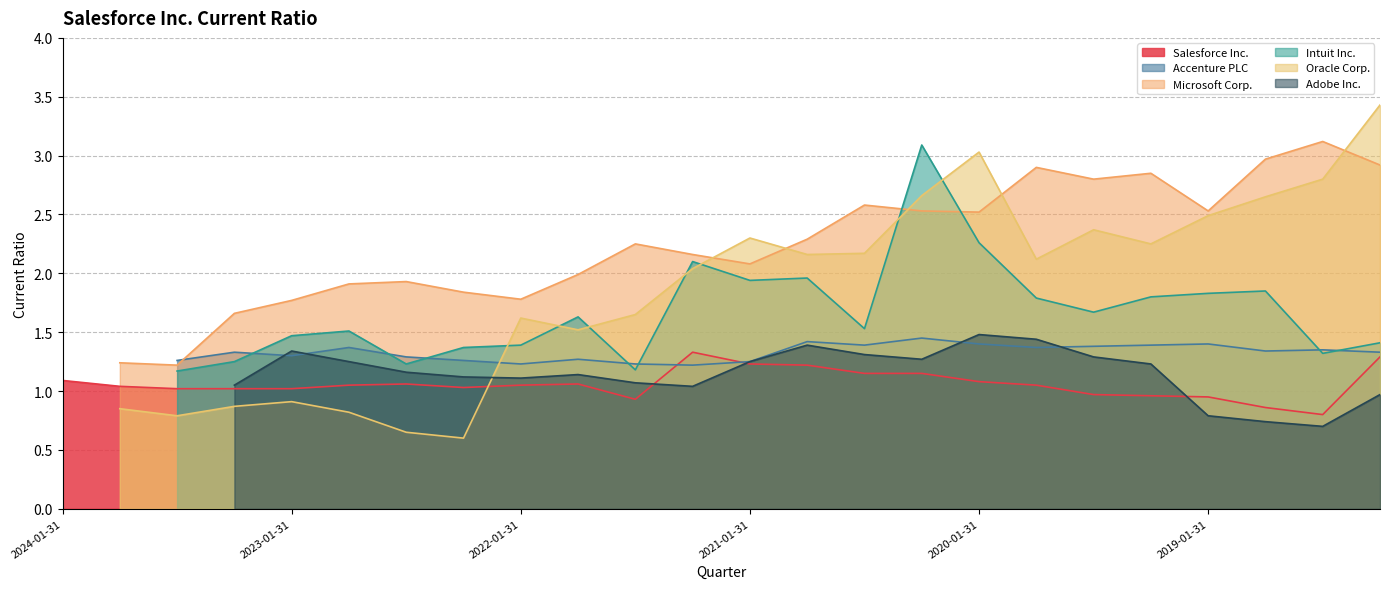

How many values in the Salesforce Inc. series are below 1?

6